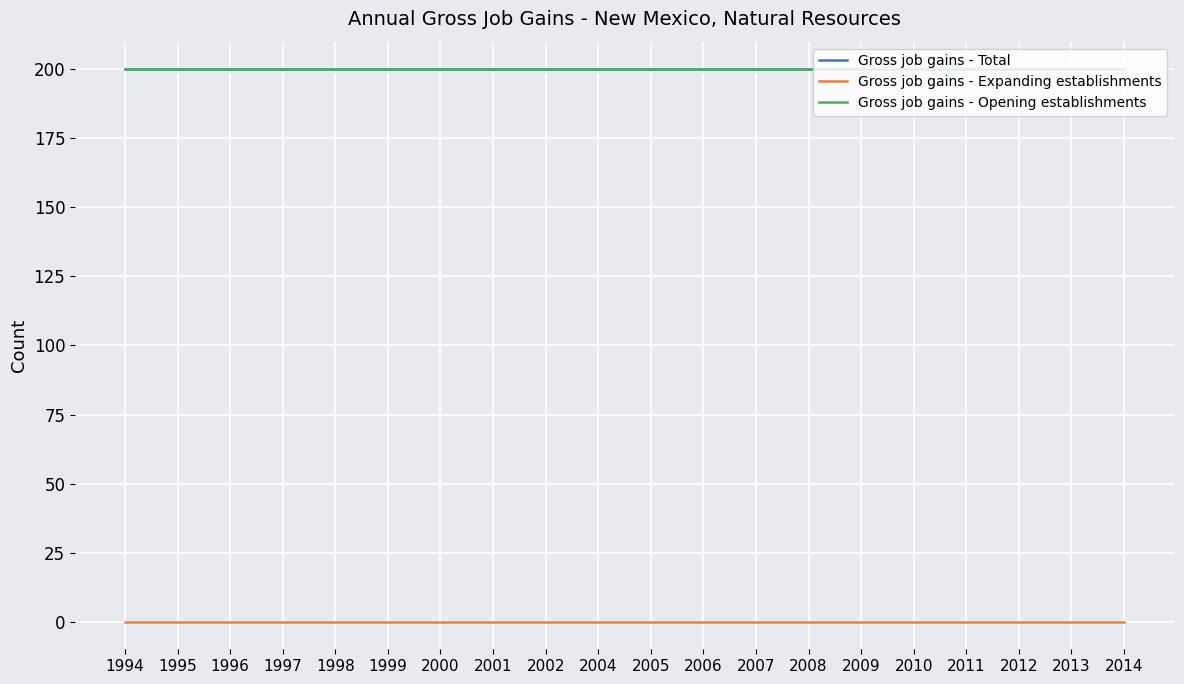

Does the chart have visible grid lines?

Yes